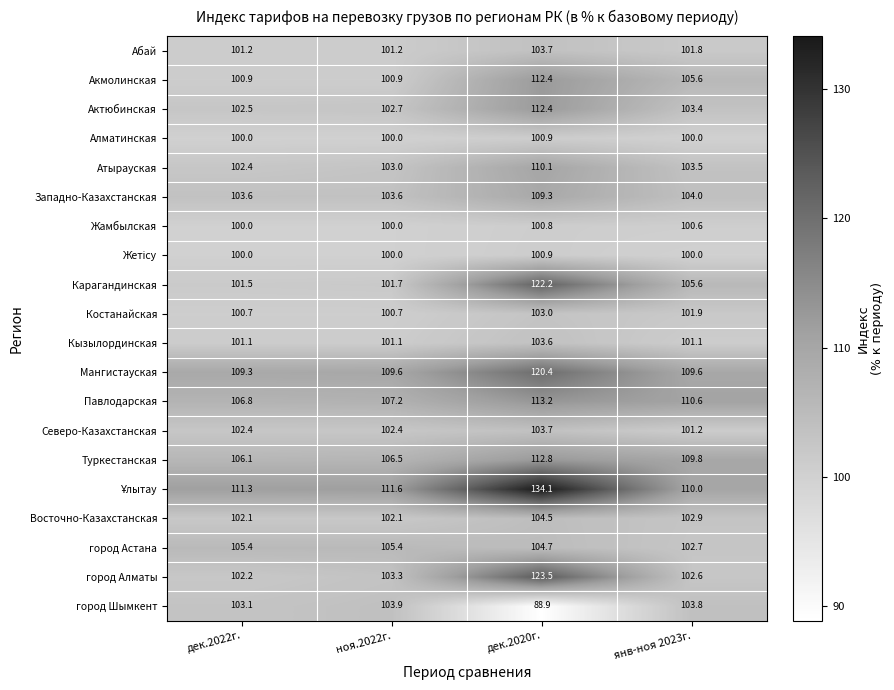

Which series changed the most between дек.2022г. and янв-ноя 2023г.?

Акмолинская